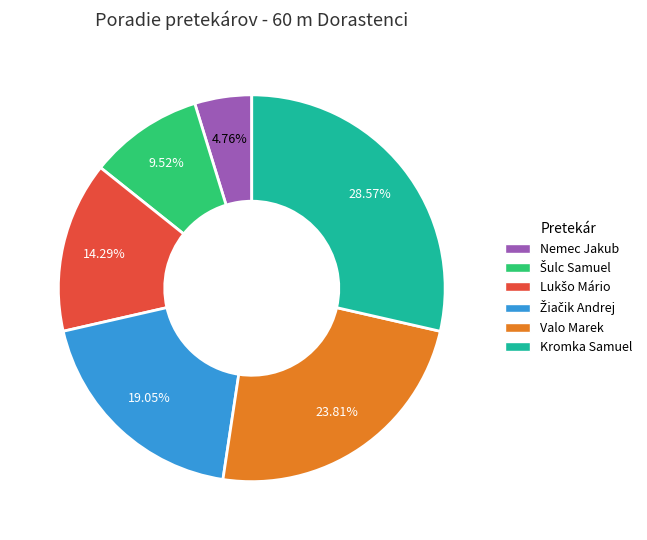

Which category has the biggest portion of the pie?

Kromka Samuel